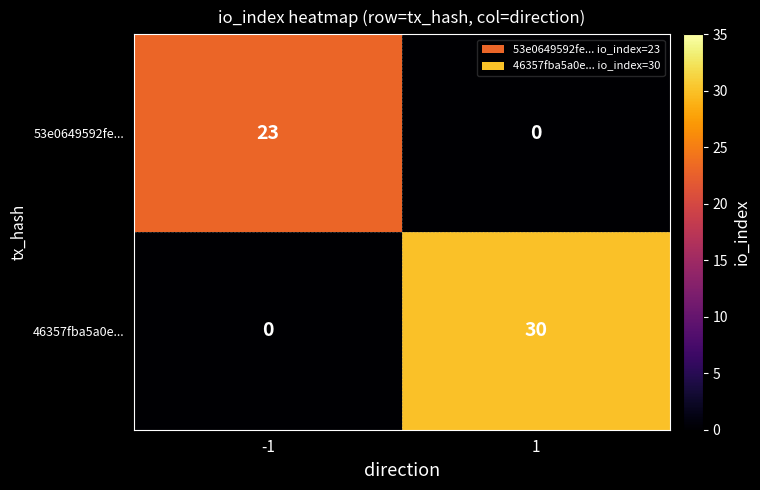

Read the 46357fba5a0e... value at 1, to the nearest 10.

30